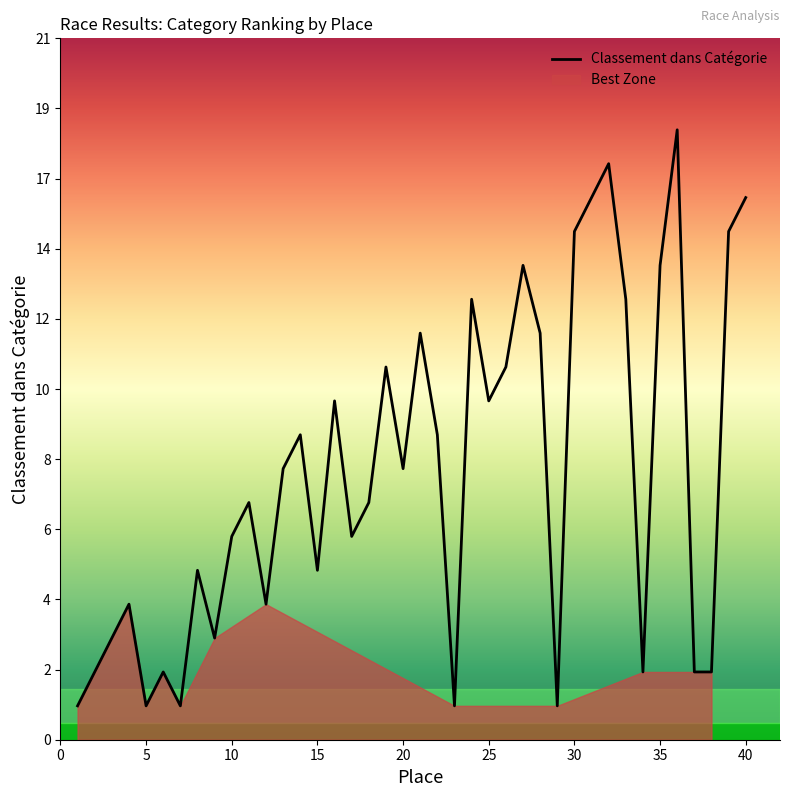

What is the difference between the values at 29 and 17?

5